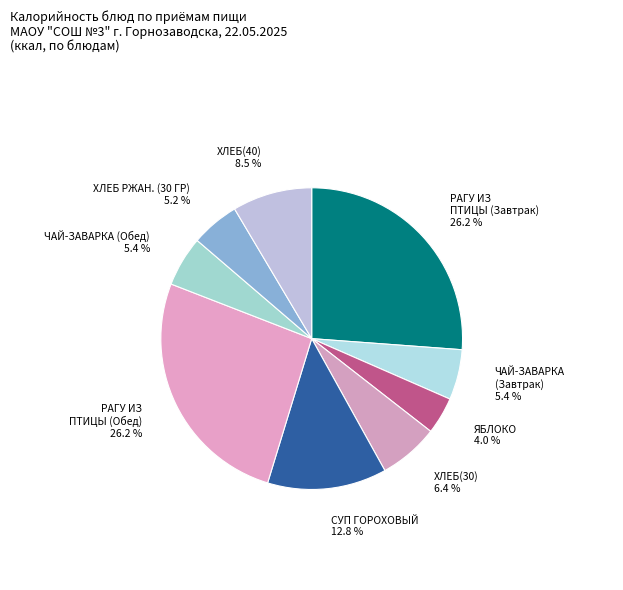

How many segments does this pie chart have?

9